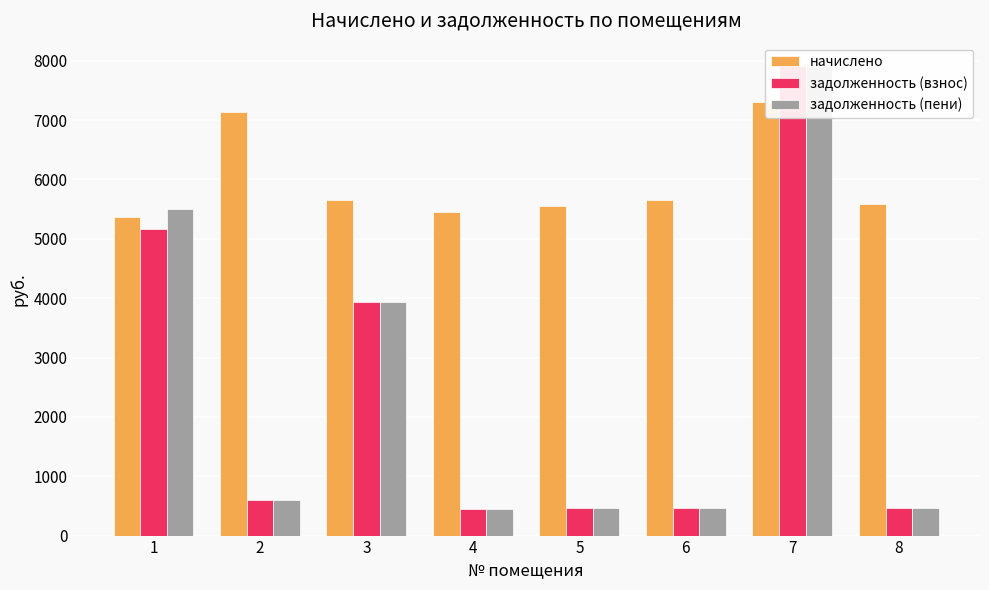

What is the value of the задолженность (взнос) bar at the 4th from the left?

453.6